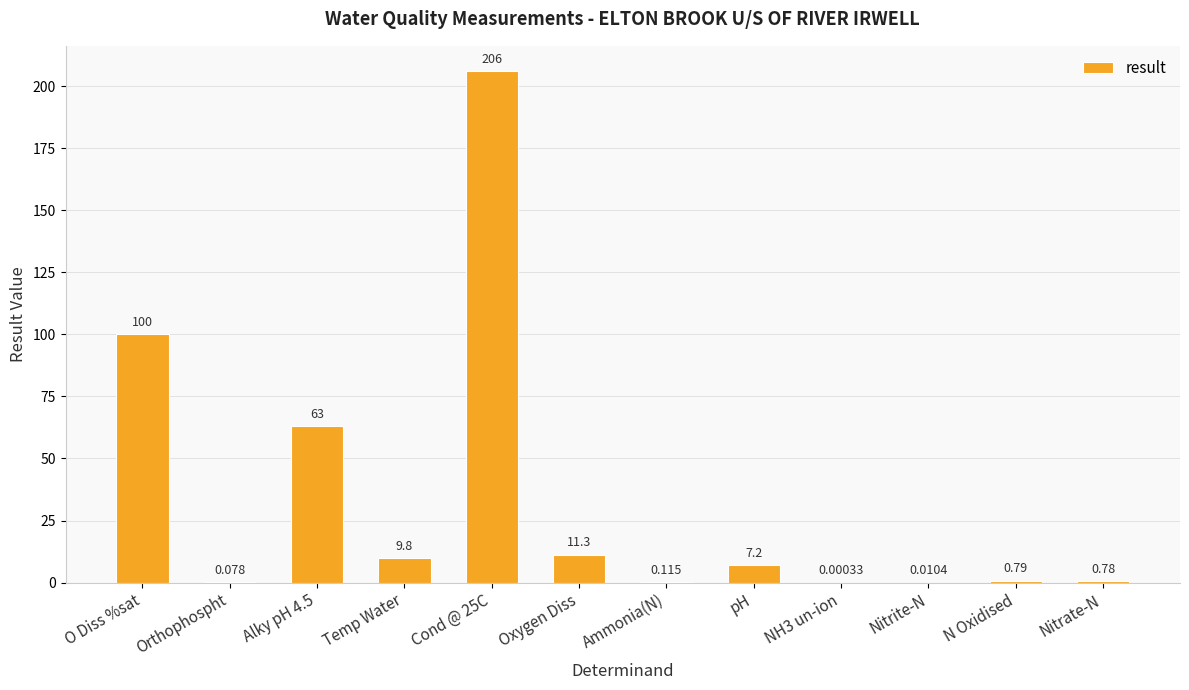

Are the bars horizontal?

No